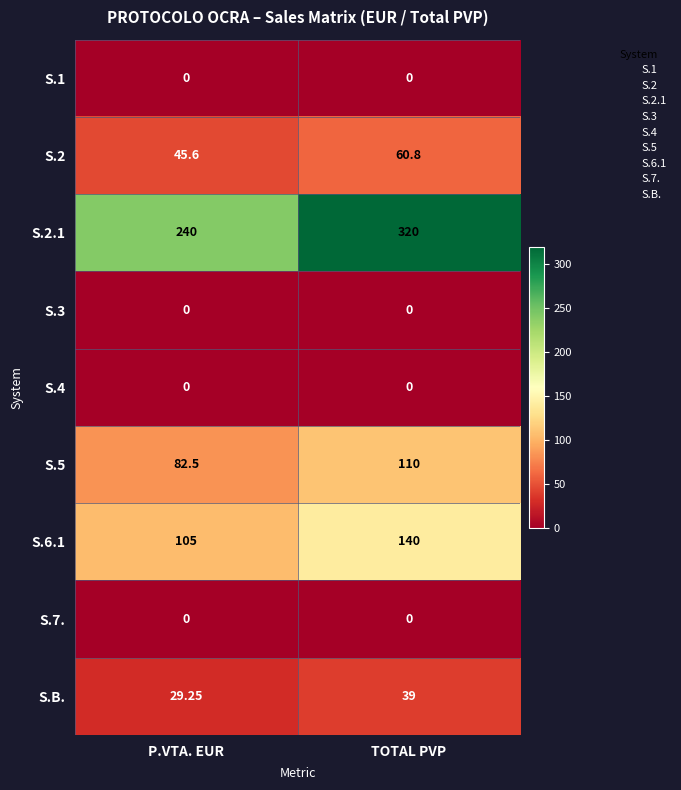

What is the difference between the highest and lowest values at P.VTA. EUR?

240.0